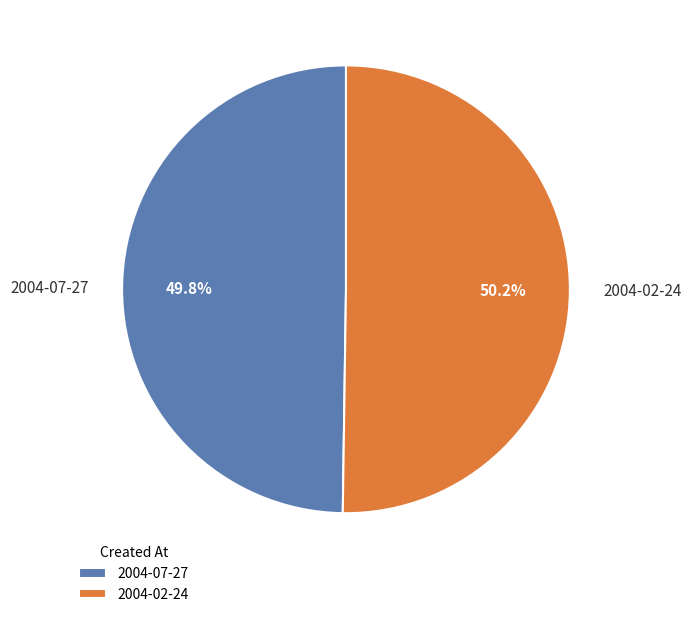

Approximately how many times larger is the value at 2004-07-27 compared to 2004-02-24?

1.0